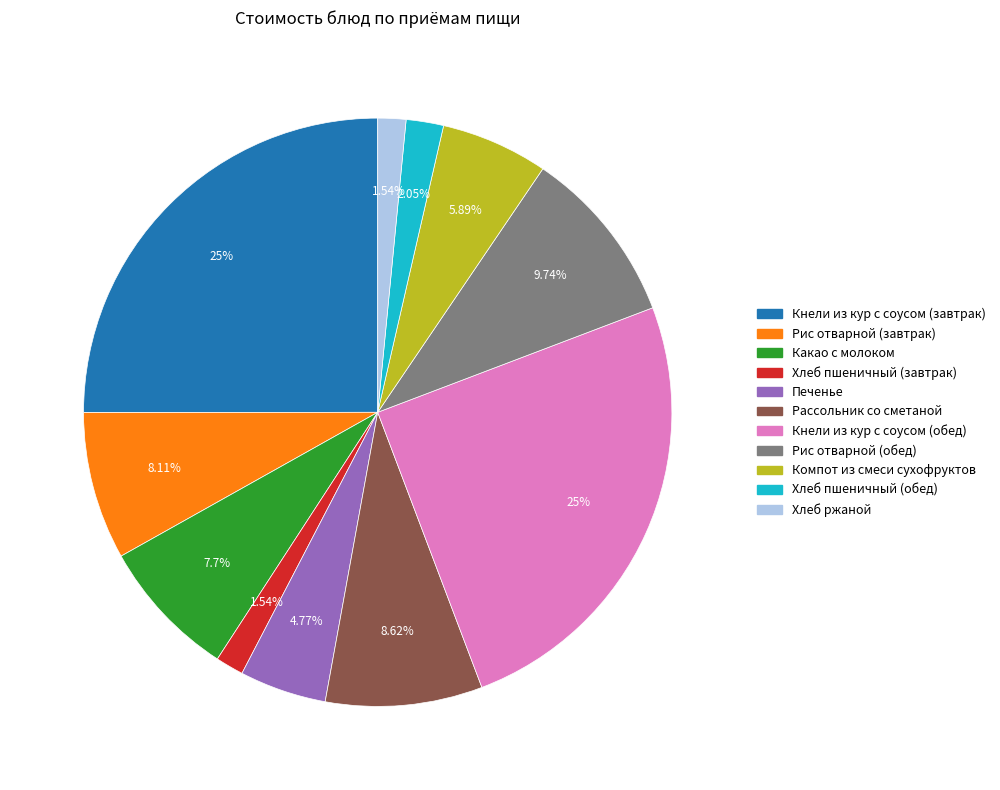

What percentage do Кнели из кур с соусом (завтрак) and Рис отварной (завтрак) together represent?

33.1%